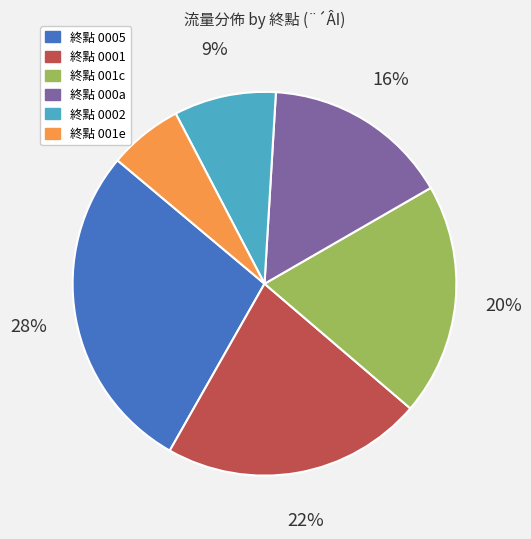

To the nearest percent, what is the difference between the largest and smallest slice percentages?

22%